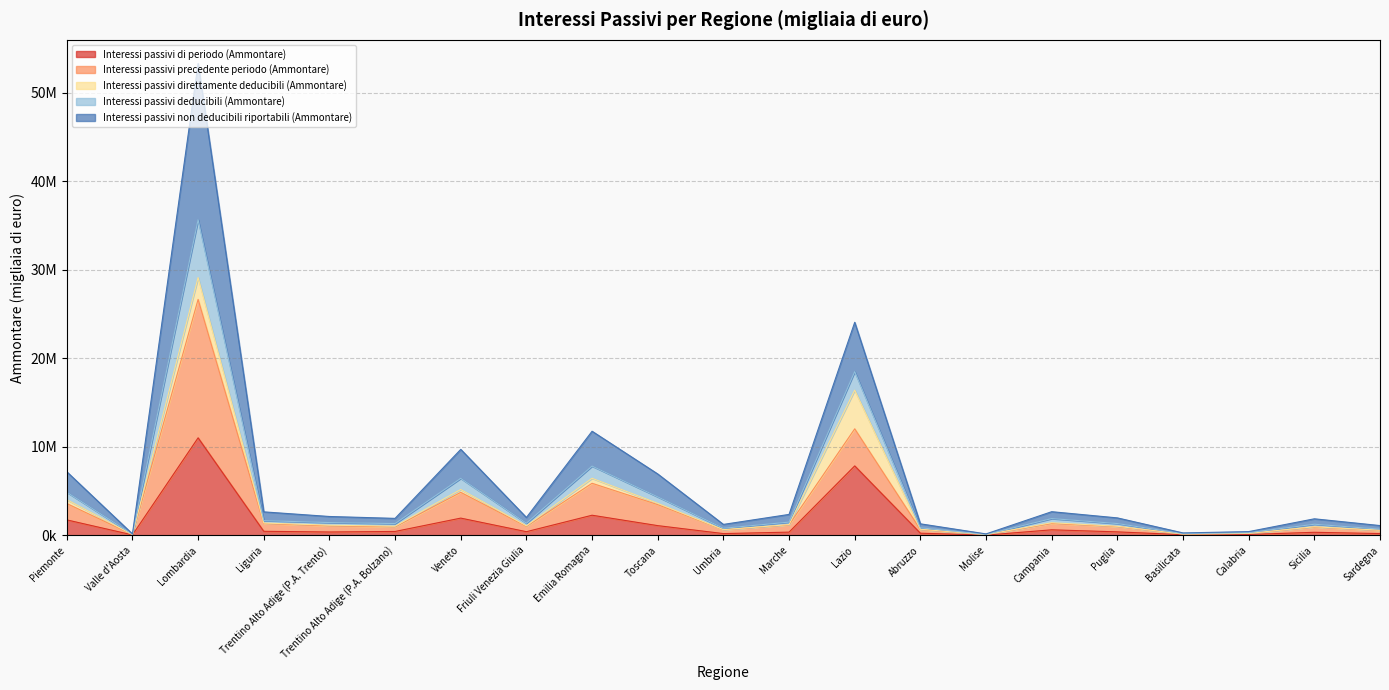

Which has a higher value, Puglia or Emilia Romagna?

Emilia Romagna